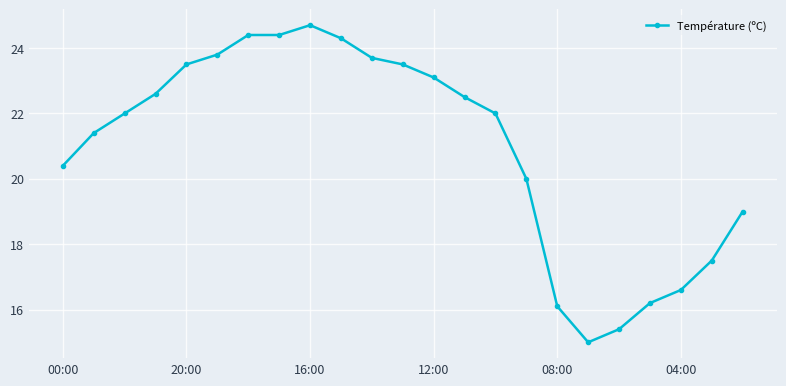

Is this an area chart (filled region under the line)?

No